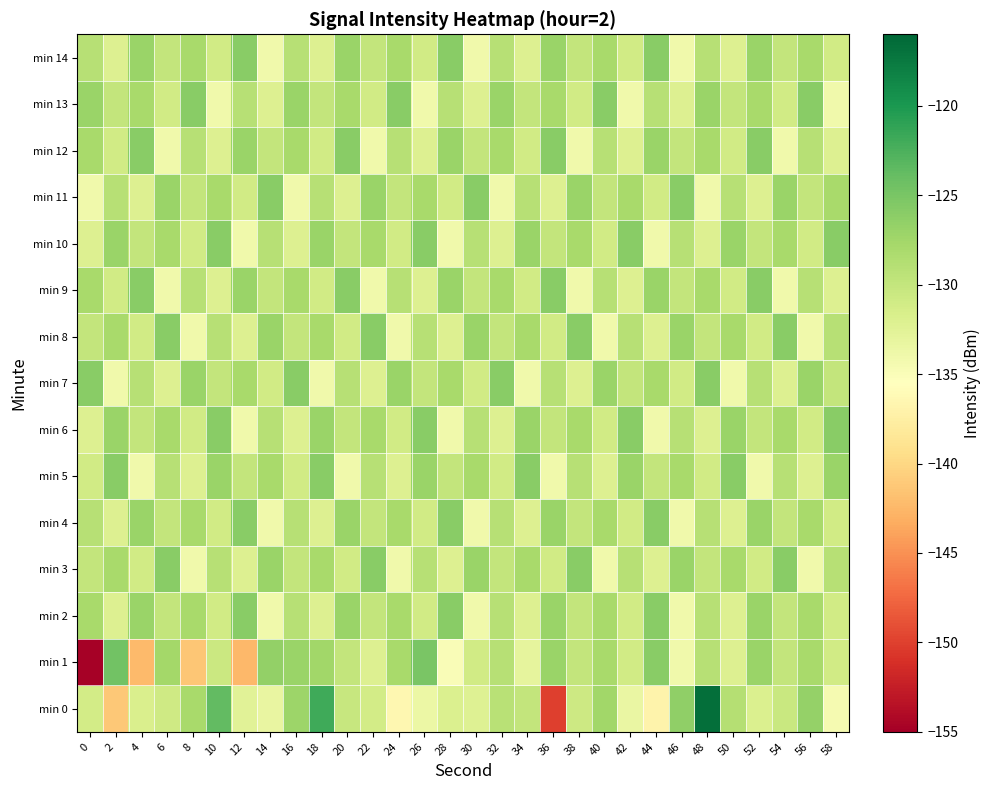

At 22, list the series in order from largest to smallest.

min 3, min 8, min 11, min 6, min 10, min 5, min 2, min 4, min 14, min 13, min 0, min 1, min 7, min 9, min 12